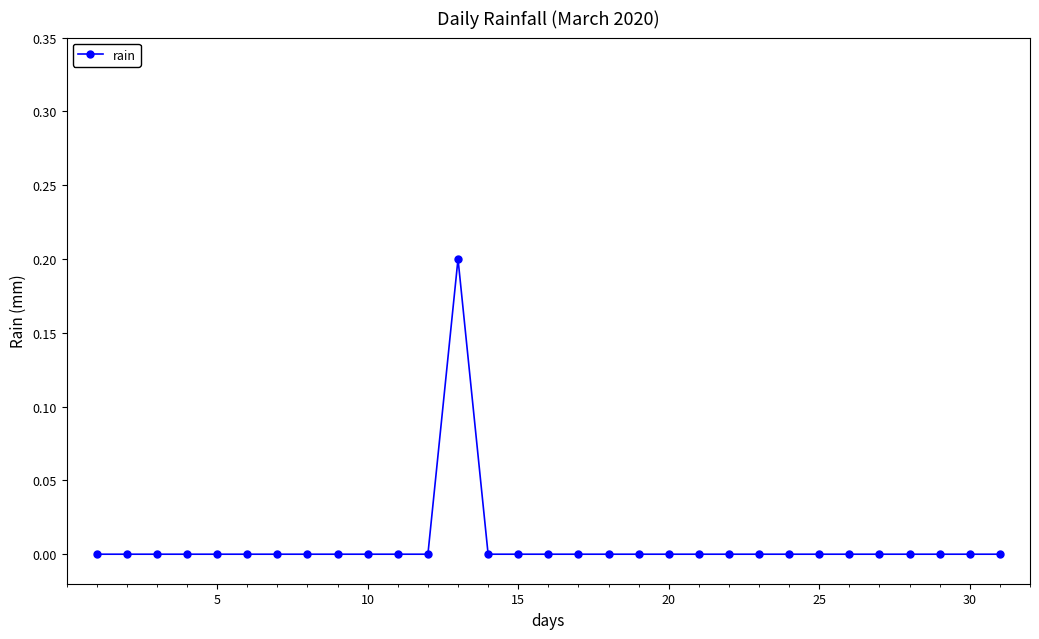

How many lines are shown in the chart?

1